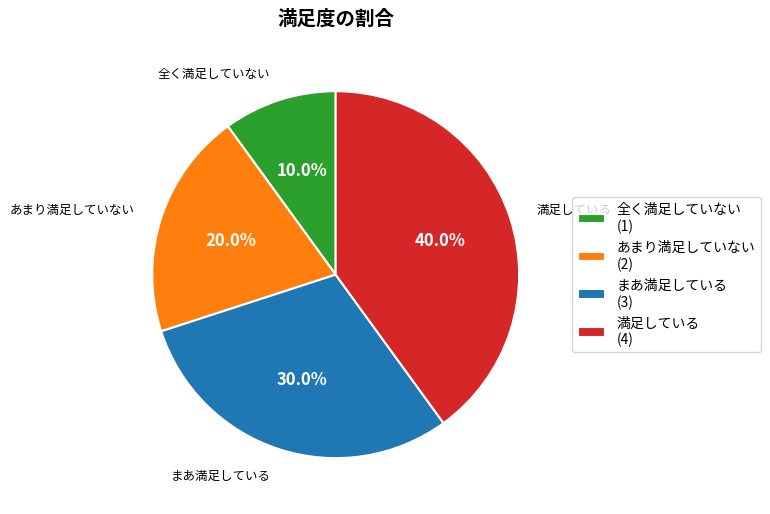

What is the total percentage of あまり満足していない and 全く満足していない?

30.0%